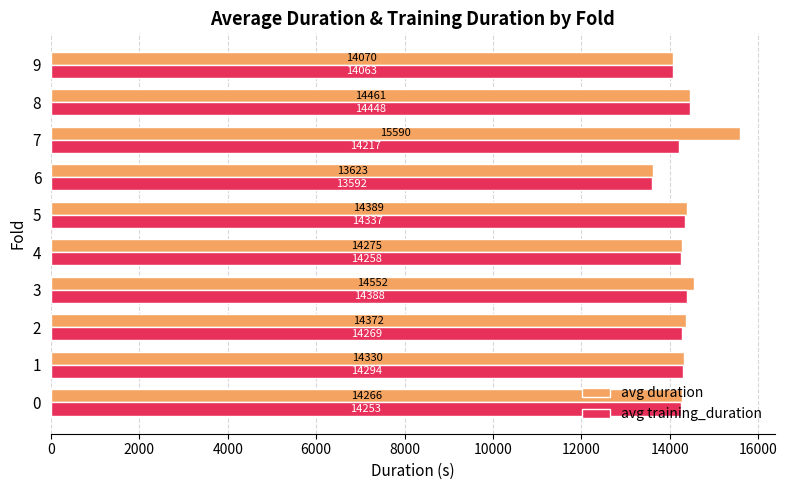

True or false: avg training_duration has a value of 14063.0 at 9.

True